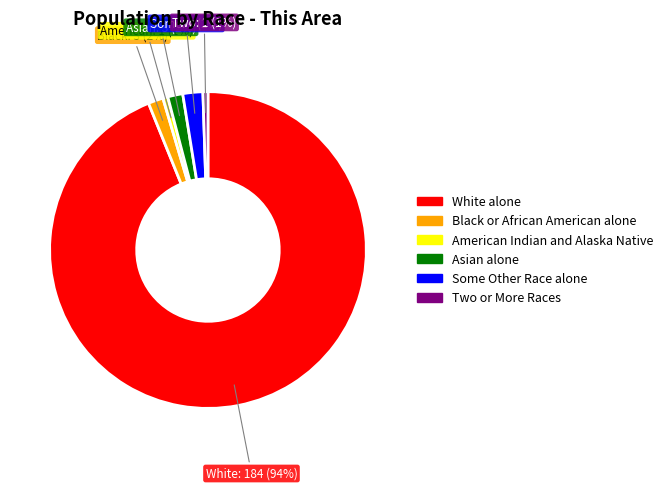

Is there a majority slice in this chart?

Yes